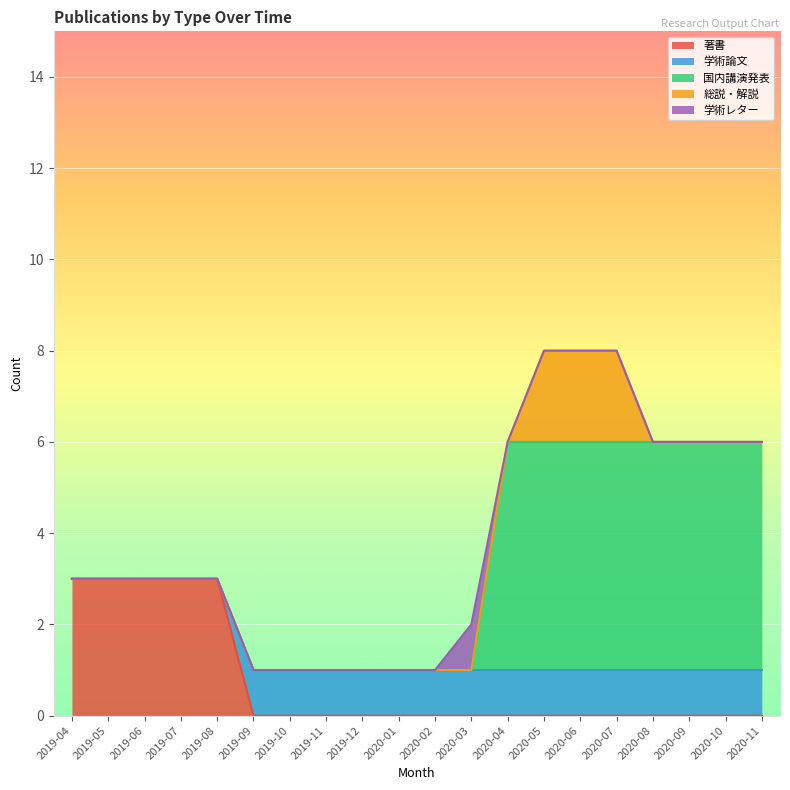

Is the value of 総説・解説 at 2020-08 greater than the value of 学術レター at 2019-04?

No